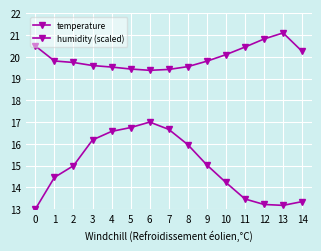

True or false: temperature and humidity (scaled) cross at least once.

False